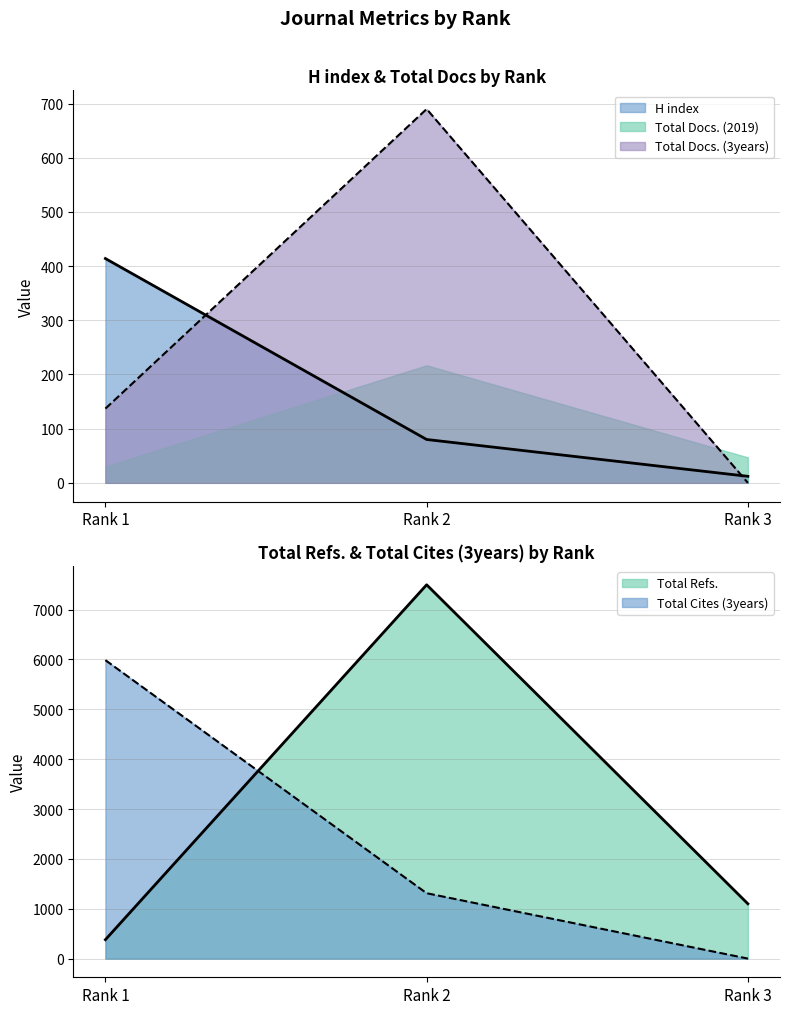

The Total Cites (3years) series shows 2090 at Rank 2. True or false?

False